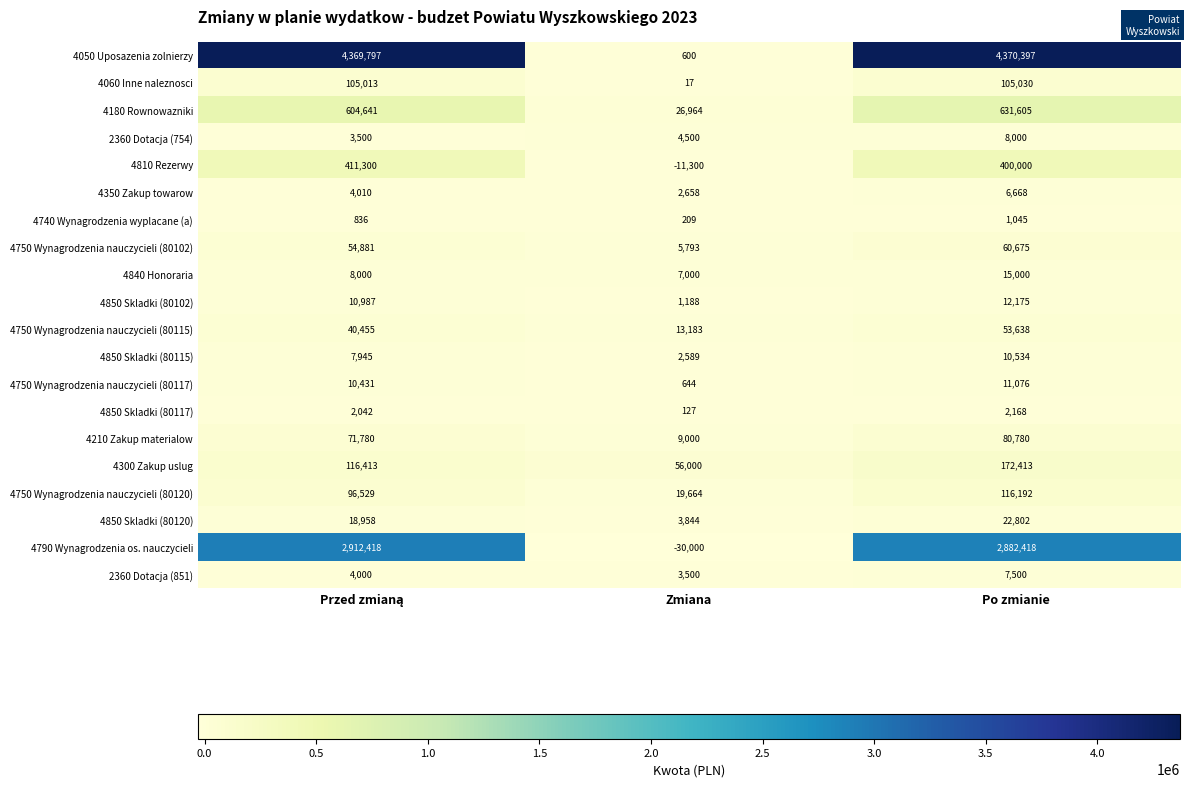

What is the difference between the 4060 Inne naleznosci values at Po zmianie and Zmiana?

105013